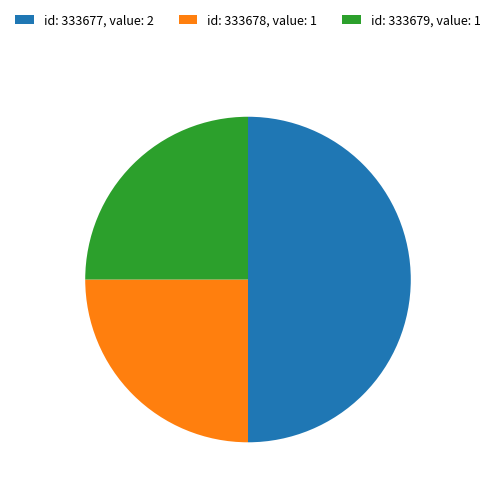

Which category has the biggest portion of the pie?

id: 333677, value: 2